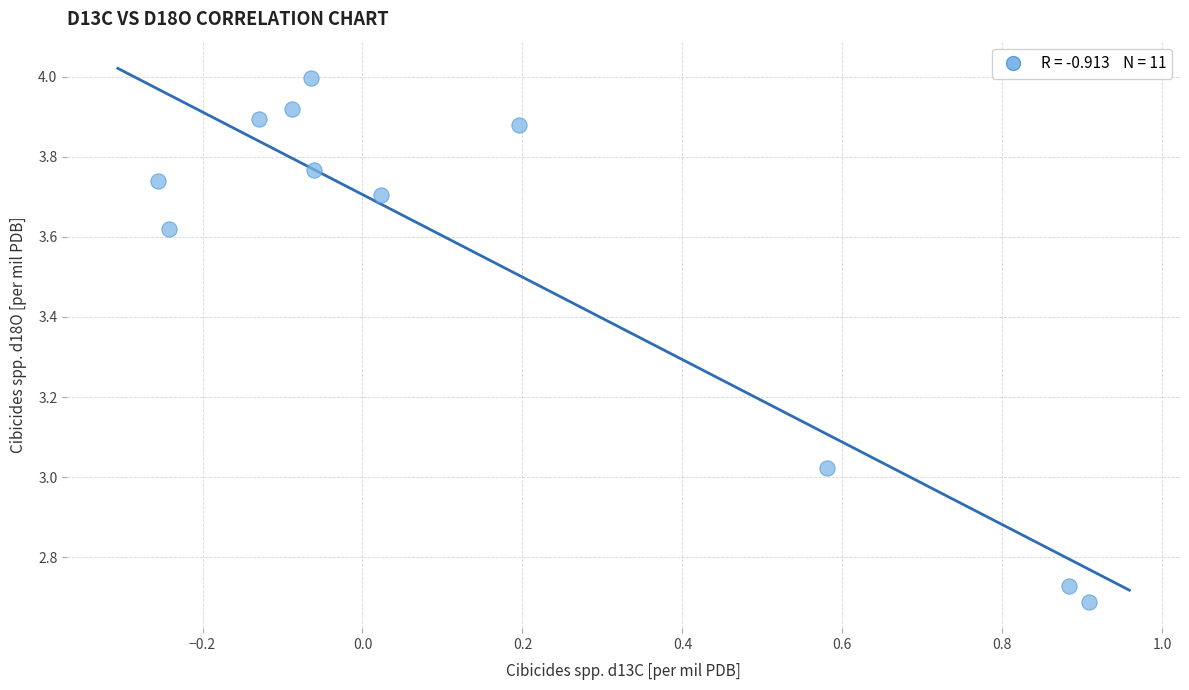

What is the average Y value?

3.5